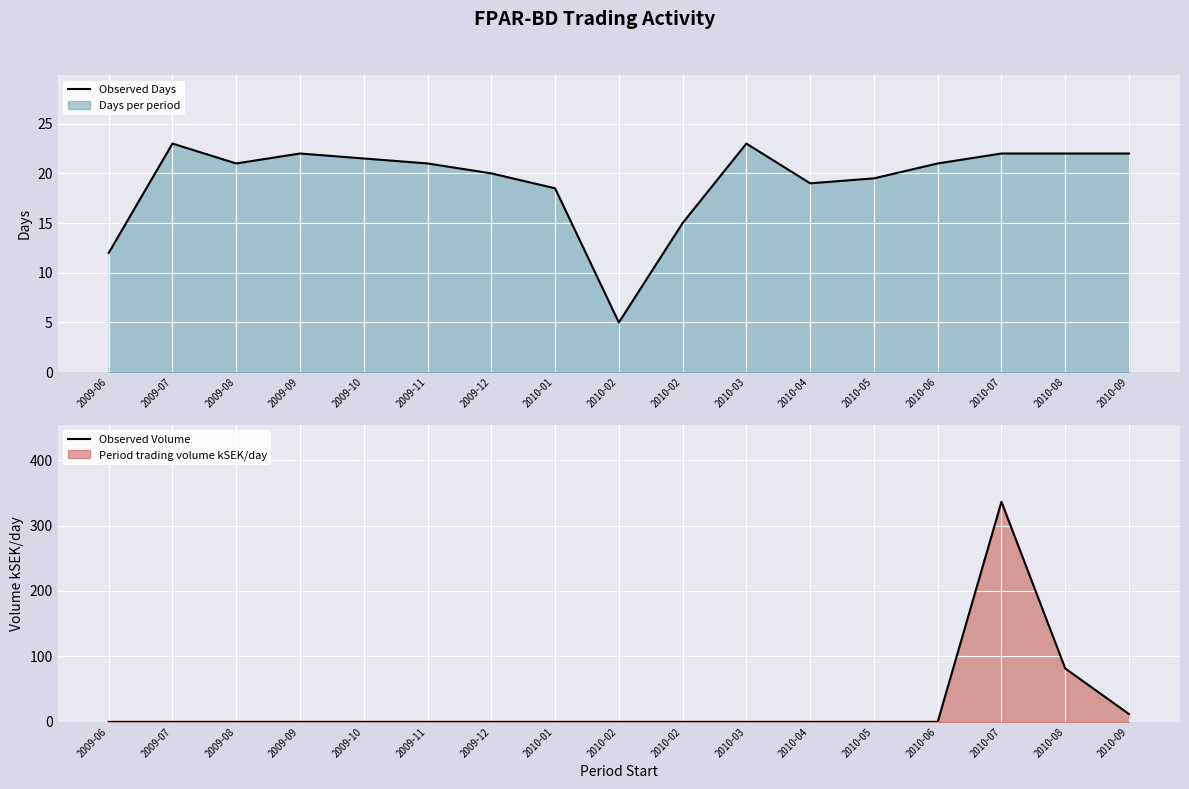

Reading left to right, list all the values displayed in this chart.

Observed Days: 12.0	23.0	21.0	22.0	21.5	21.0	20.0	18.5	5.0	15.0	23.0	19.0	19.5	21.0	22.0	22.0	22.0
Observed Volume: 0.0	0.0	0.0	0.0	0.0	0.0	0.0	0.0	0.0	0.0	0.0	0.0	0.0	0.0	336.4	81.7	11.9